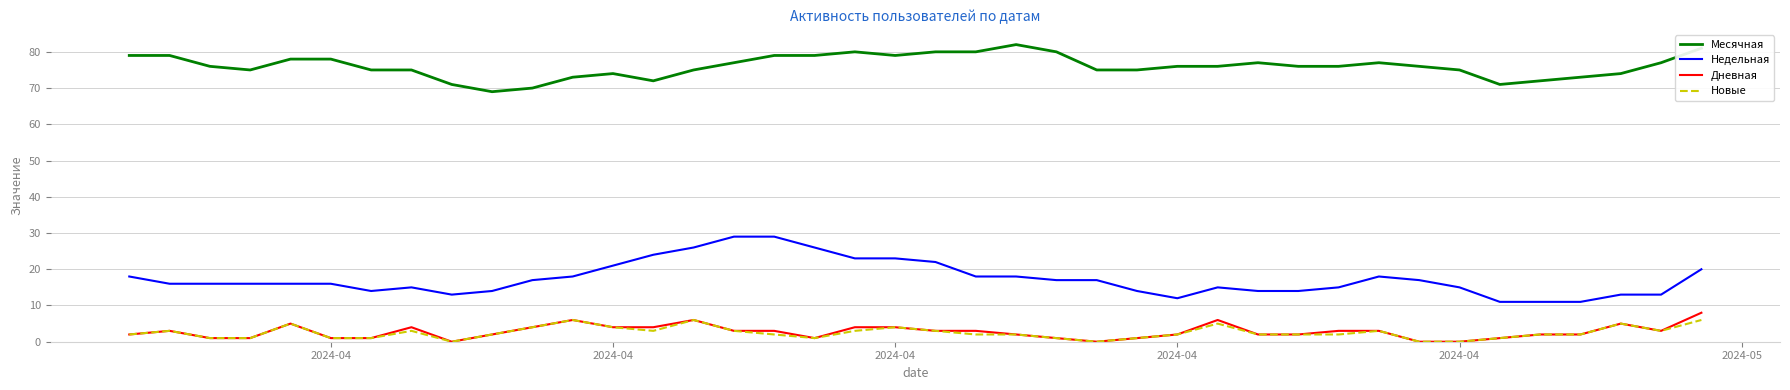

What is the difference between the maximum and minimum values in the Новые series?

6